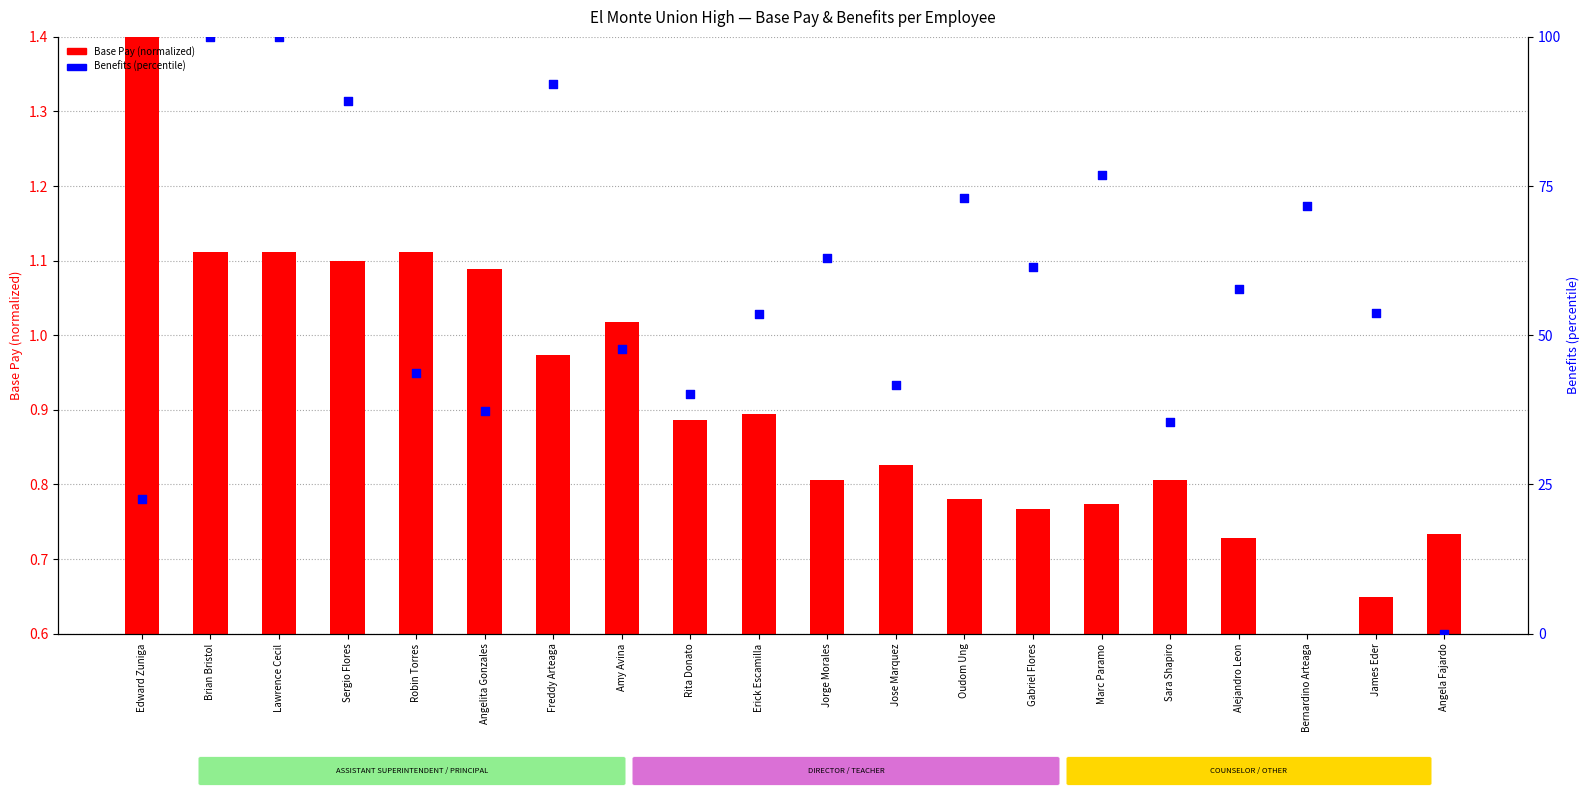

Is the value of Base Pay (normalized) at Oudom Ung greater than the value of Benefits (percentile) at Amy Avina?

No